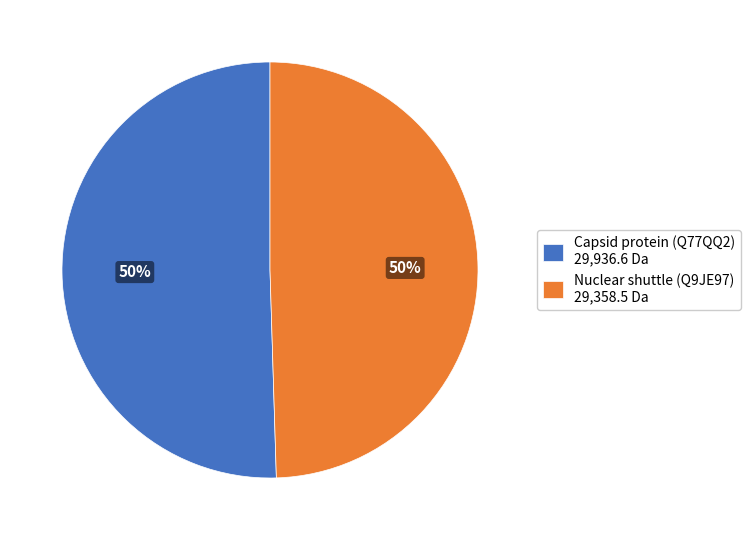

Is it true that Nuclear shuttle (Q9JE97) 29,358.5 Da is 50% of the pie?

True